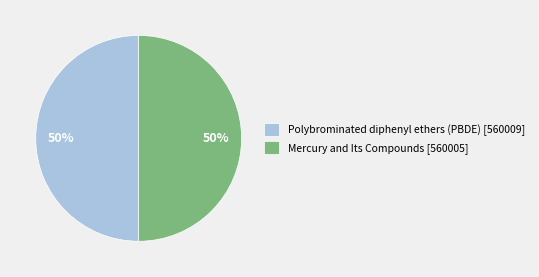

Is it true that Mercury and Its Compounds is 36% of the pie?

False